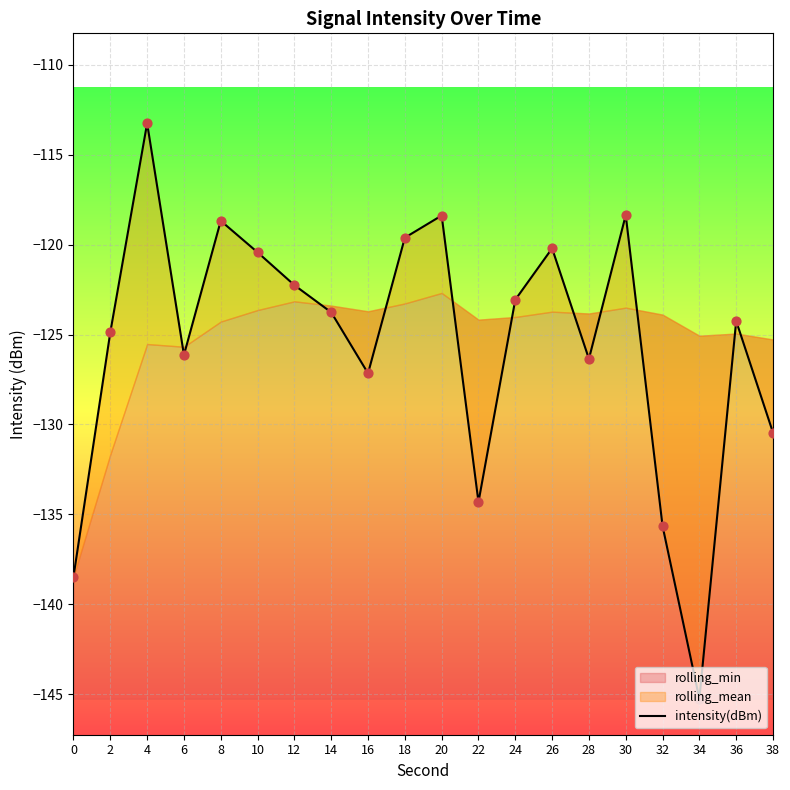

Which has a higher value, 16 or 32?

16